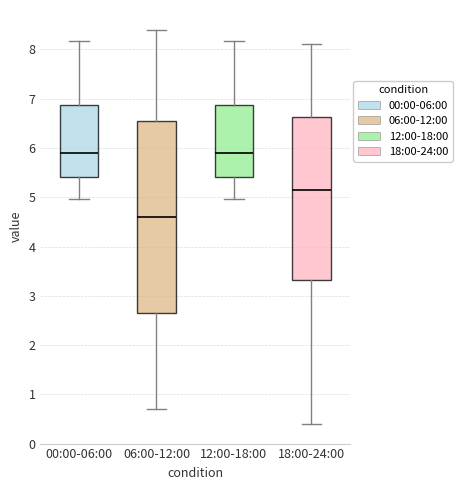

Reading left to right, transcribe this box plot: for each box, give where its median line is, the range the box spans, and where its two whiskers end, as read against the y-axis. The values are not printed on the chart, so give them approximately, as read against the axis.

00:00-06:00: median 5.9, box 5.4 to 6.9, whiskers 5.0 to 8.2
06:00-12:00: median 4.6, box 2.7 to 6.6, whiskers 0.7 to 8.4
12:00-18:00: median 5.9, box 5.4 to 6.9, whiskers 5.0 to 8.2
18:00-24:00: median 5.2, box 3.3 to 6.6, whiskers 0.4 to 8.1